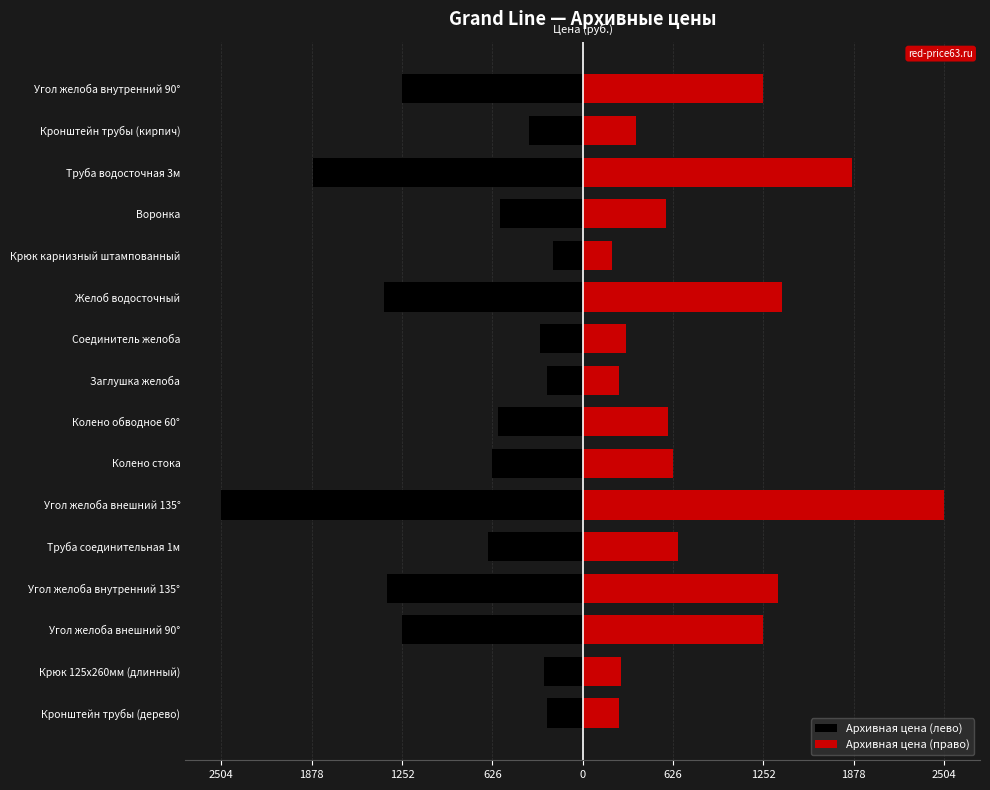

Which series has the largest range (max minus min)?

Архивная цена (лево)